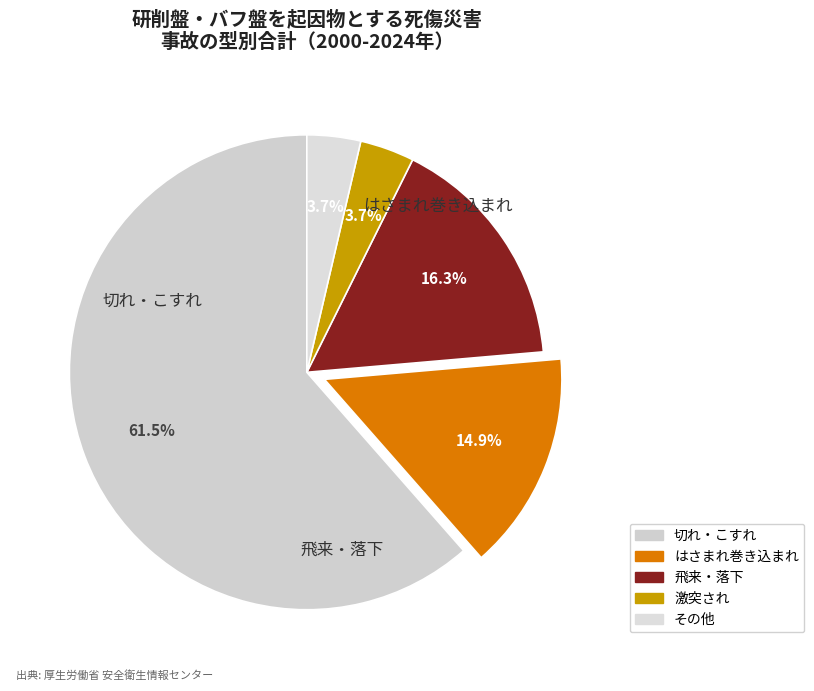

To the nearest percent, what is the average slice percentage?

20%